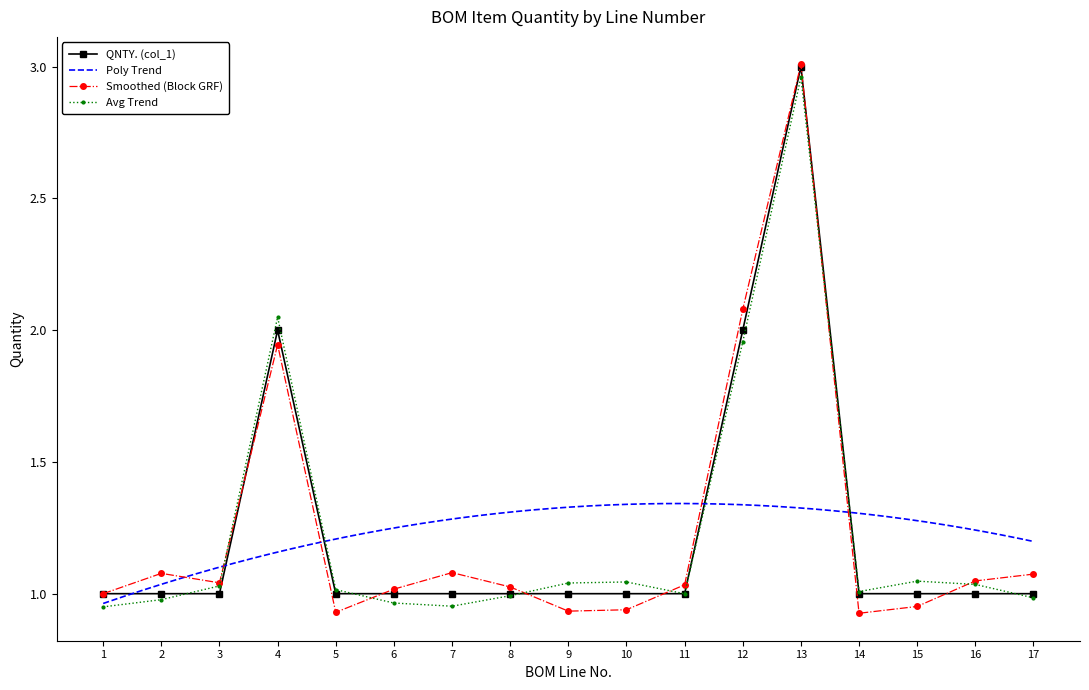

Count the number of values greater than 1.

3